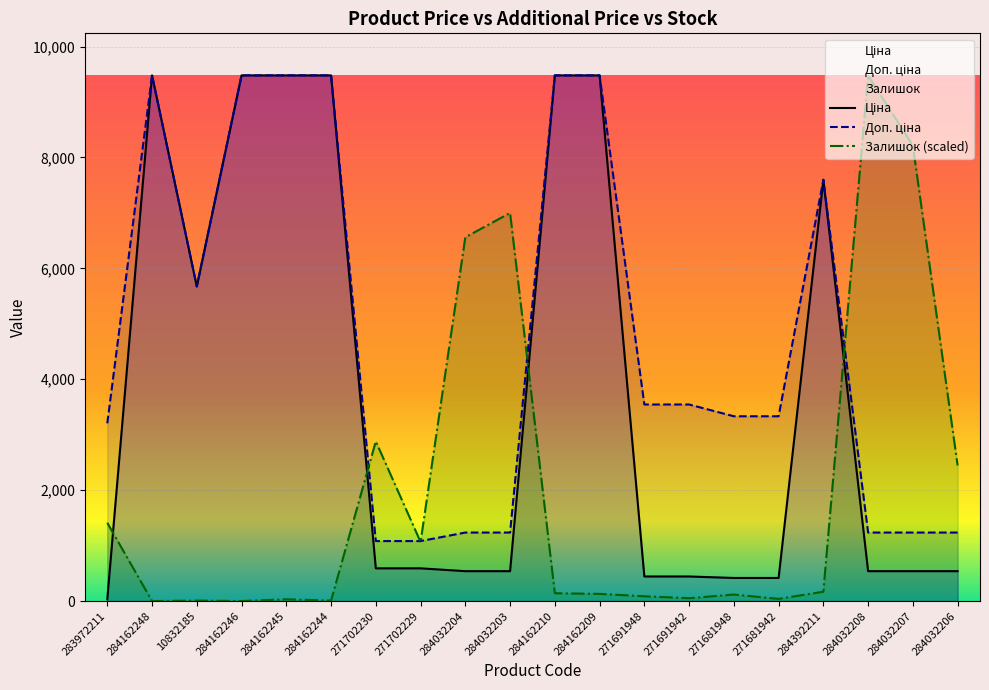

Rank the series by their maximum value, from lowest to highest.

Ціна, Доп. ціна, Залишок